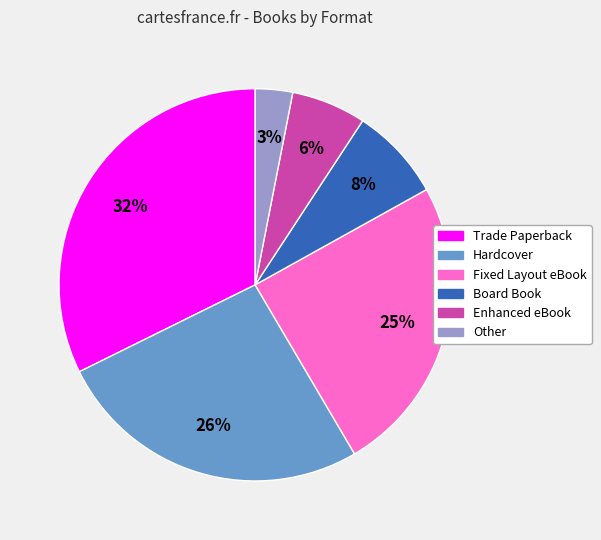

To the nearest percent, what is the difference between the Enhanced eBook and Hardcover slice percentages?

20%